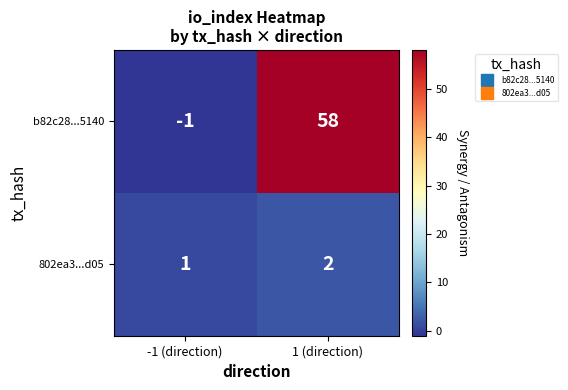

Where is b82c28...5140 nearest to the value 28?

-1 (direction)